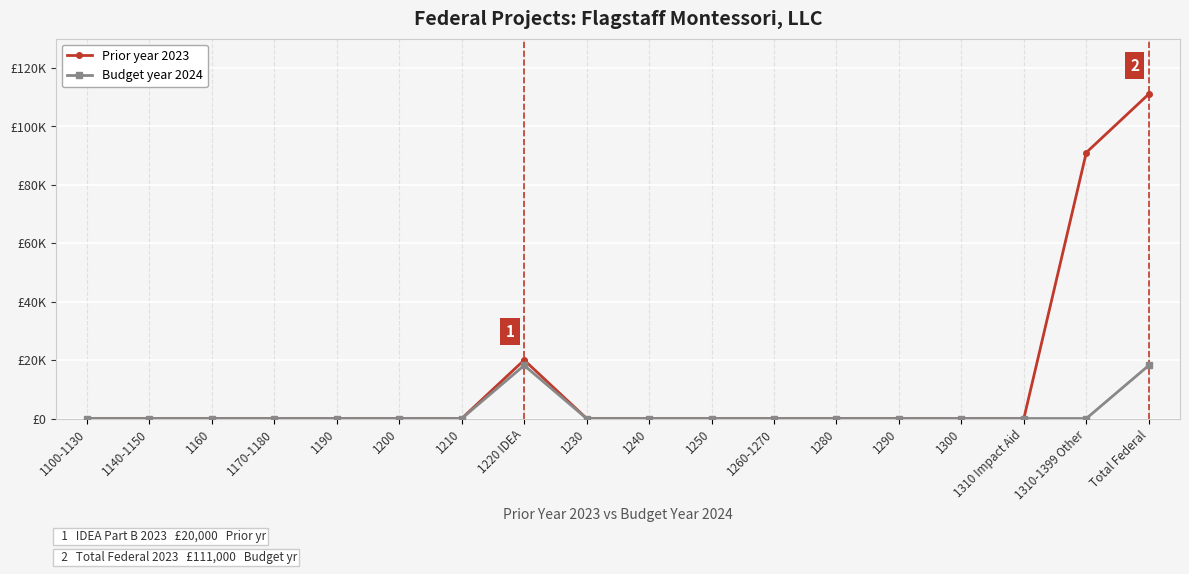

Where is Budget year 2024 nearest to the value 9081?

1100-1130